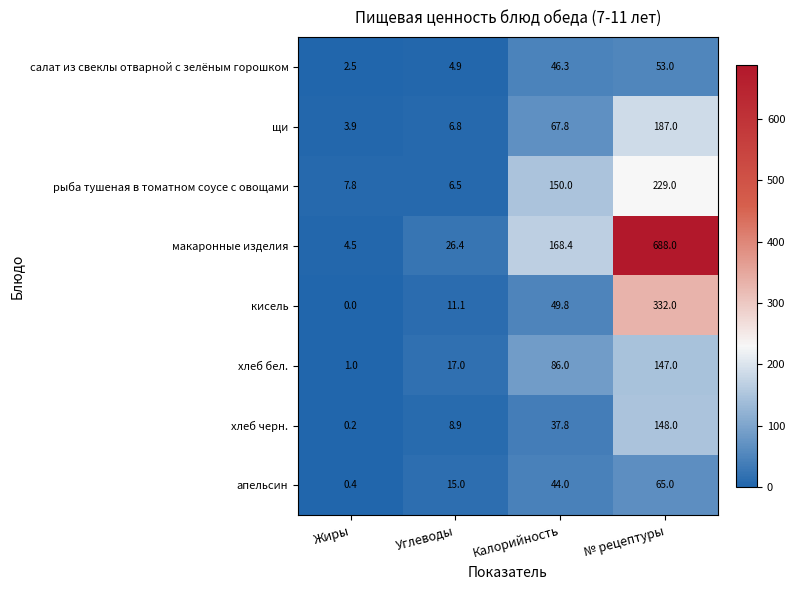

What is the total value across all series at № рецептуры?

1849.0